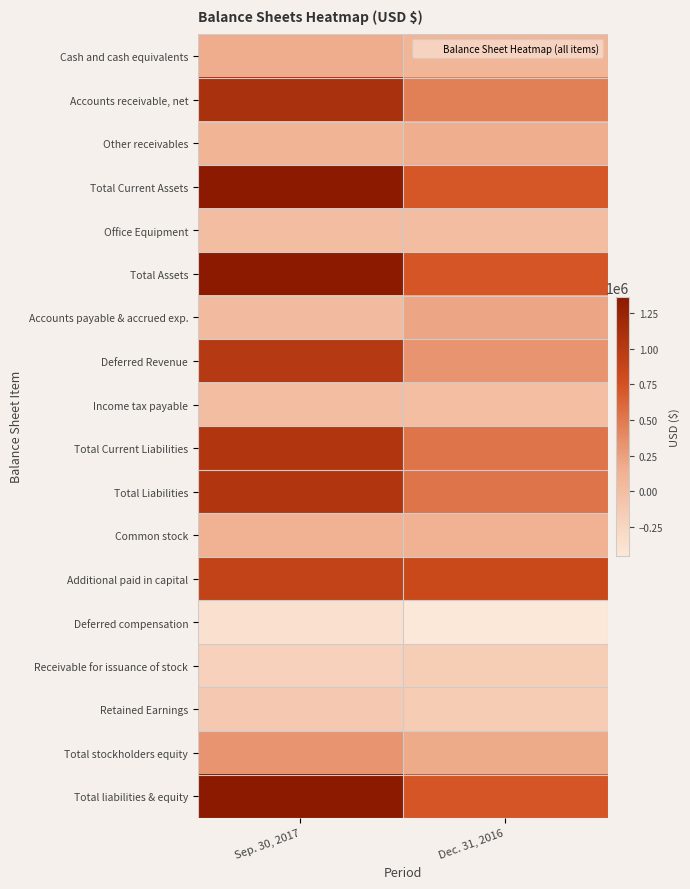

List the series in order of their peak value, lowest first.

Deferred compensation, Receivable for issuance of stock, Retained Earnings, Office Equipment, Income tax payable, Common stock, Other receivables, Cash and cash equivalents, Accounts payable & accrued exp., Total stockholders equity, Additional paid in capital, Deferred Revenue, Total Current Liabilities, Total Liabilities, Accounts receivable, net, Total Current Assets, Total Assets, Total liabilities & equity